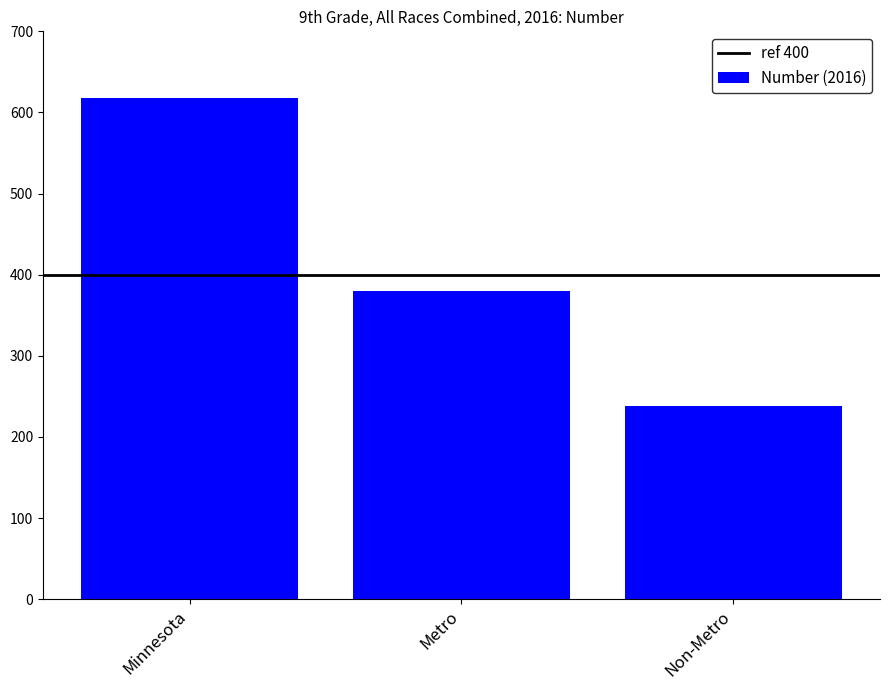

What value does the data have at Non-Metro, to the nearest 50?

250